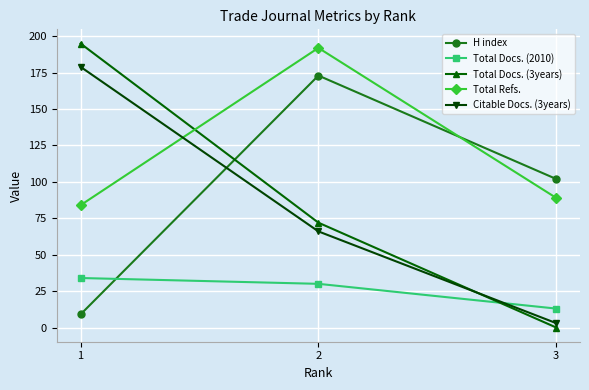

Reading right to left, list all the values displayed in this chart.

H index: 3=102	2=173	1=9
Total Docs. (2010): 3=13	2=30	1=34
Total Docs. (3years): 3=0	2=72	1=195
Total Refs.: 3=89	2=192	1=84
Citable Docs. (3years): 3=3	2=66	1=179